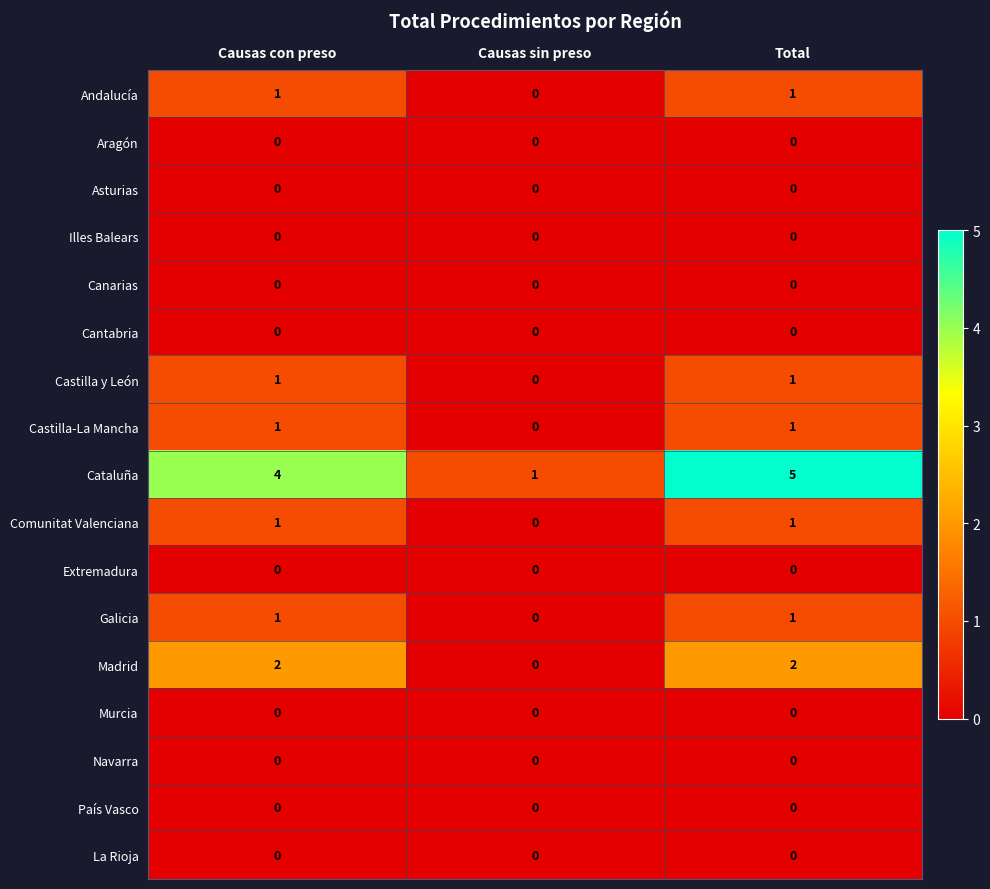

At which category does the chart reach its peak across all series?

Total